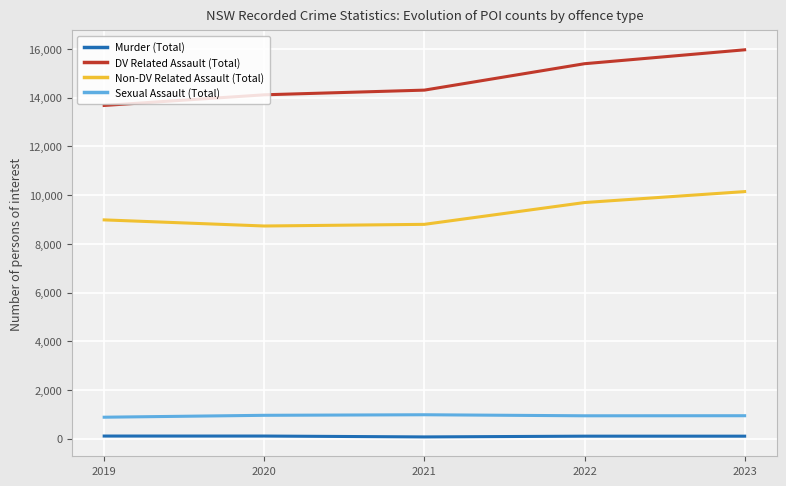

How many lines are shown in the chart?

4